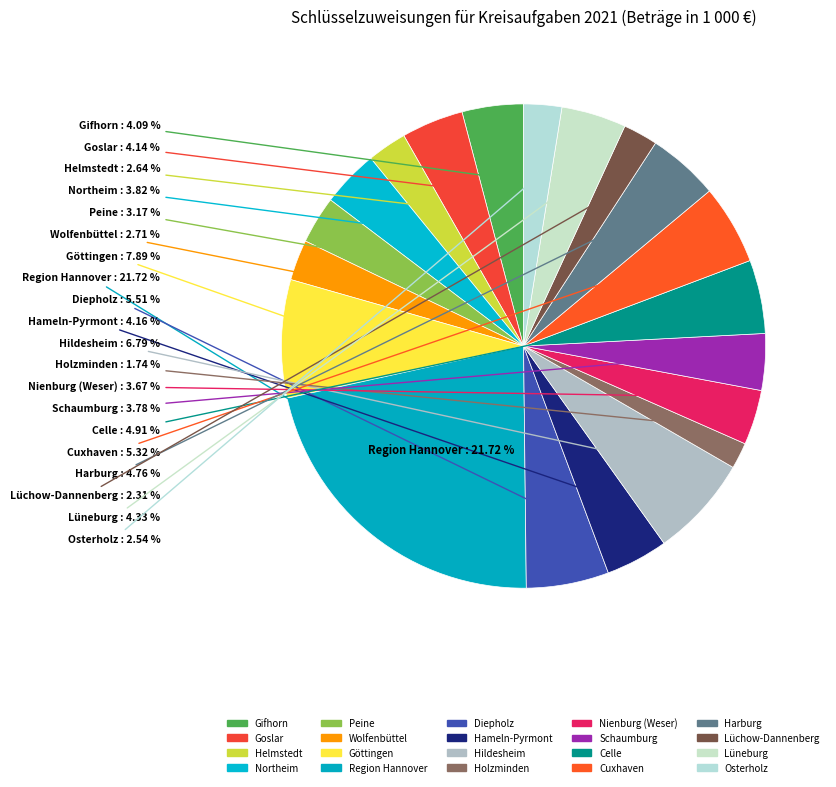

Rank the categories by value from lowest to highest.

Holzminden, Lüchow-Dannenberg, Osterholz, Helmstedt, Wolfenbüttel, Peine, Nienburg (Weser), Schaumburg, Northeim, Gifhorn, Goslar, Hameln-Pyrmont, Lüneburg, Harburg, Celle, Cuxhaven, Diepholz, Hildesheim, Göttingen, Region Hannover